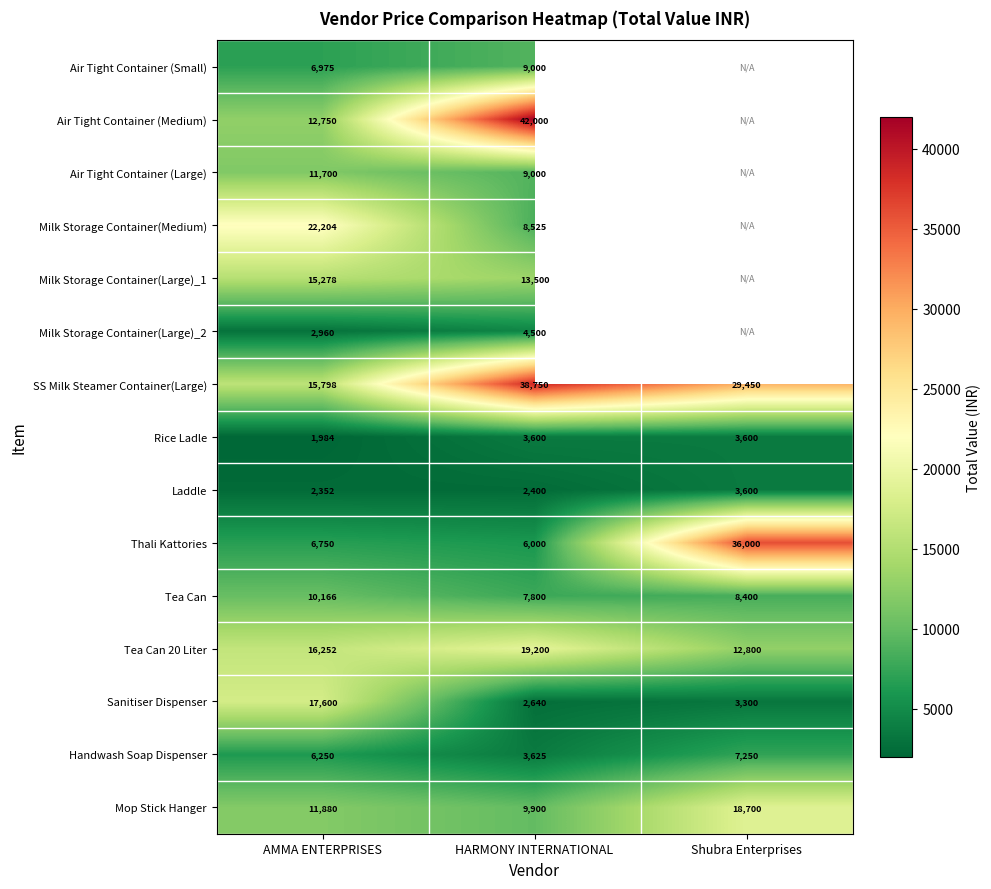

True or false: Sanitiser Dispenser has a value of 17600 at AMMA ENTERPRISES.

True